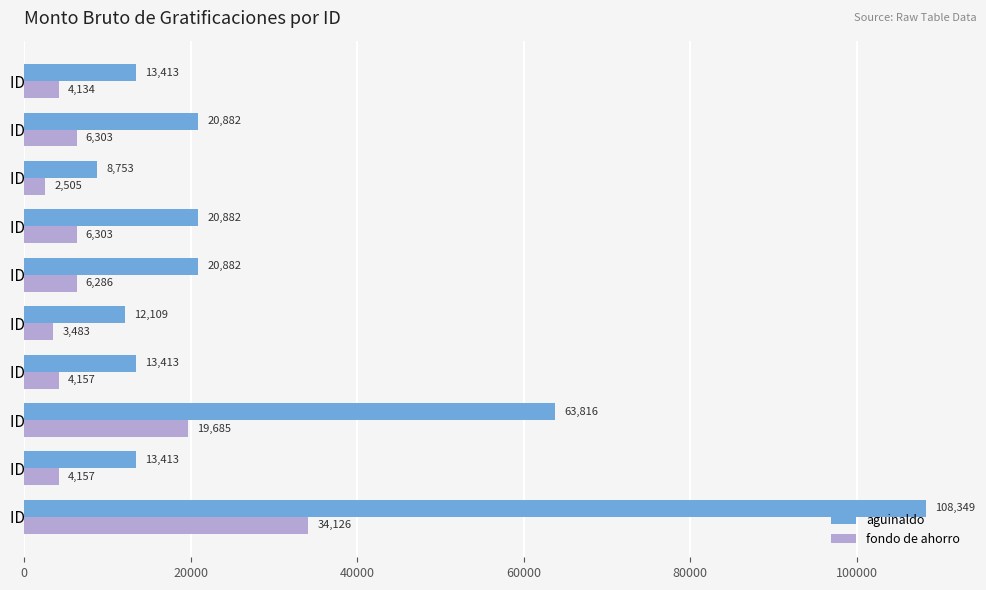

What is the average value of the fondo de ahorro series?

9114.0